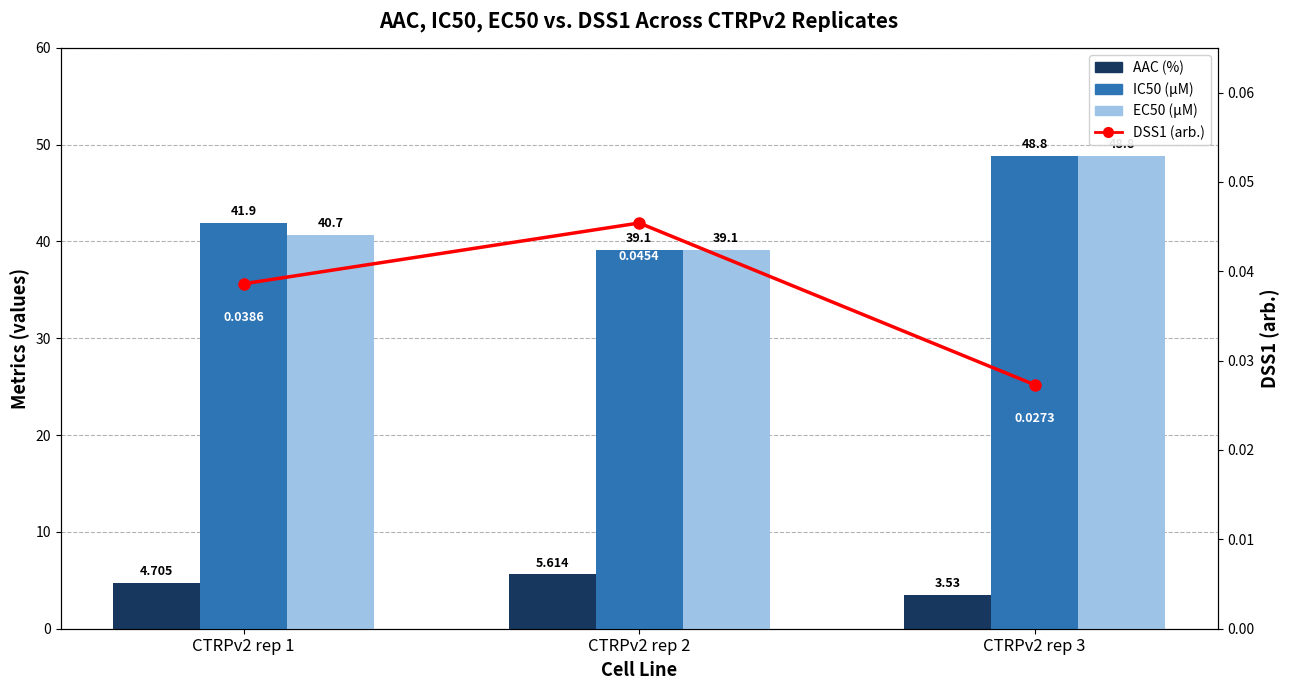

What is the average value of the EC50 (µM) series?

42.9